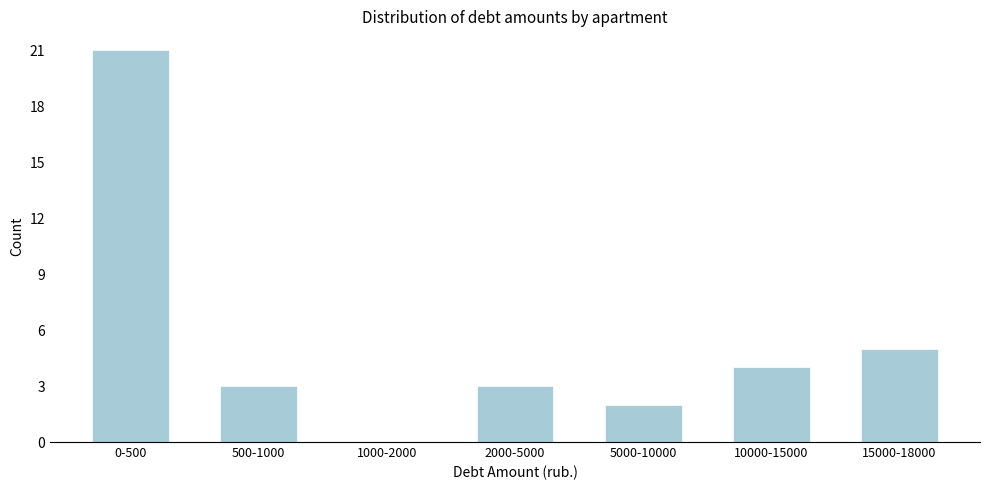

Reading left to right, what are all the values shown in this chart?

0-500=21	500-1000=3	1000-2000=0	2000-5000=3	5000-10000=2	10000-15000=4	15000-18000=5